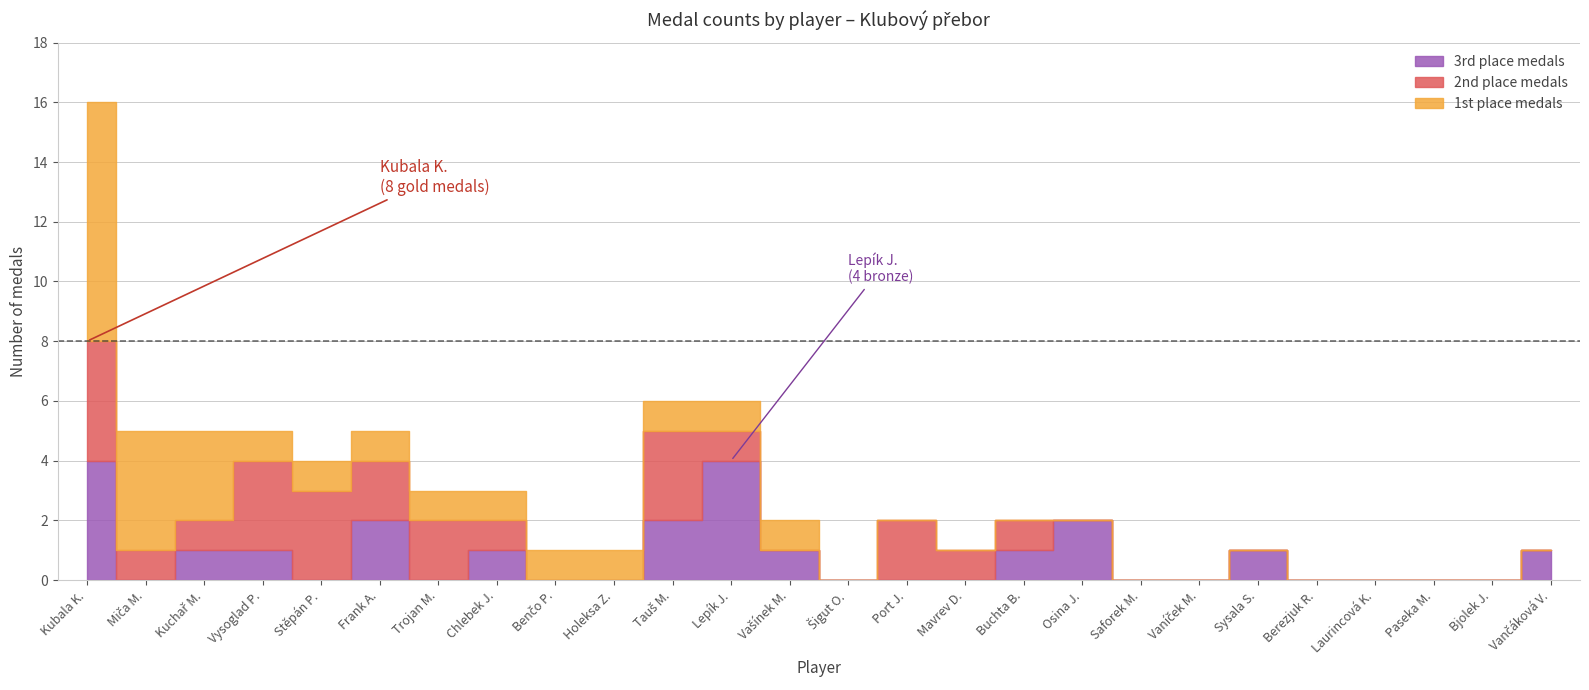

How many data points does each series have?

26